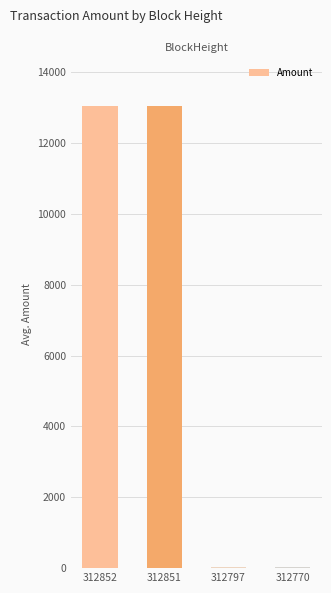

What is the maximum value shown in the chart?

13052.2